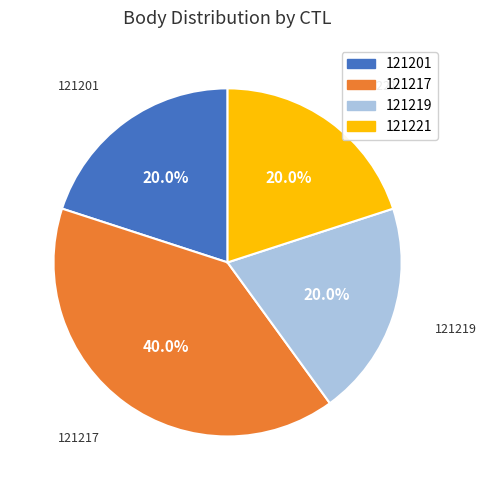

What portion of the pie excludes 121219?

80.0%